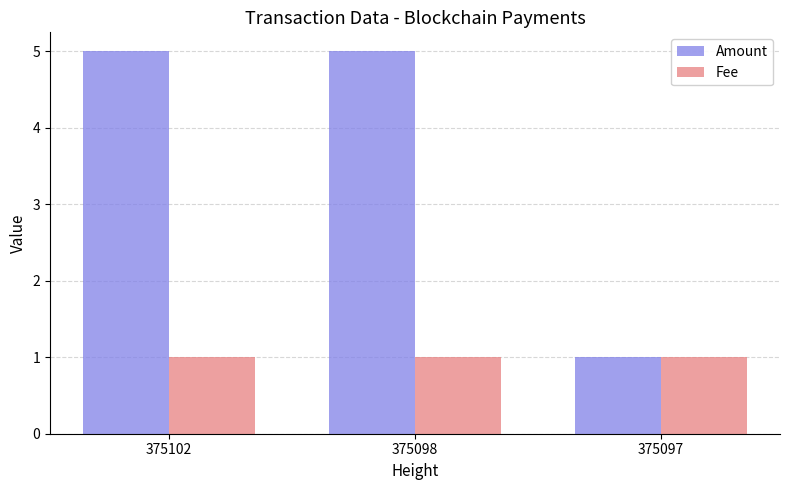

What are all the series names shown in the legend?

Amount, Fee